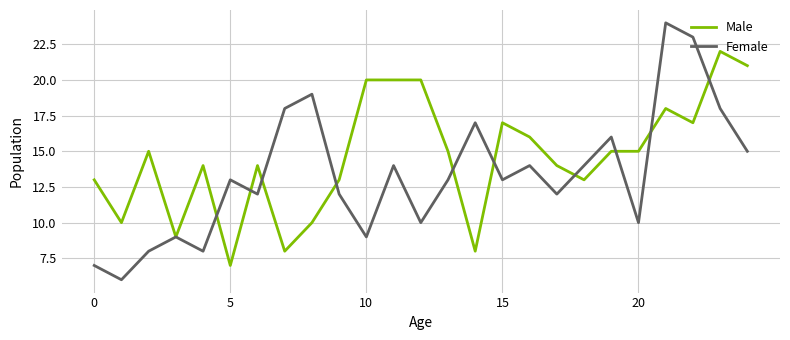

After their last crossing, which series has the higher values: Male or Female?

Male